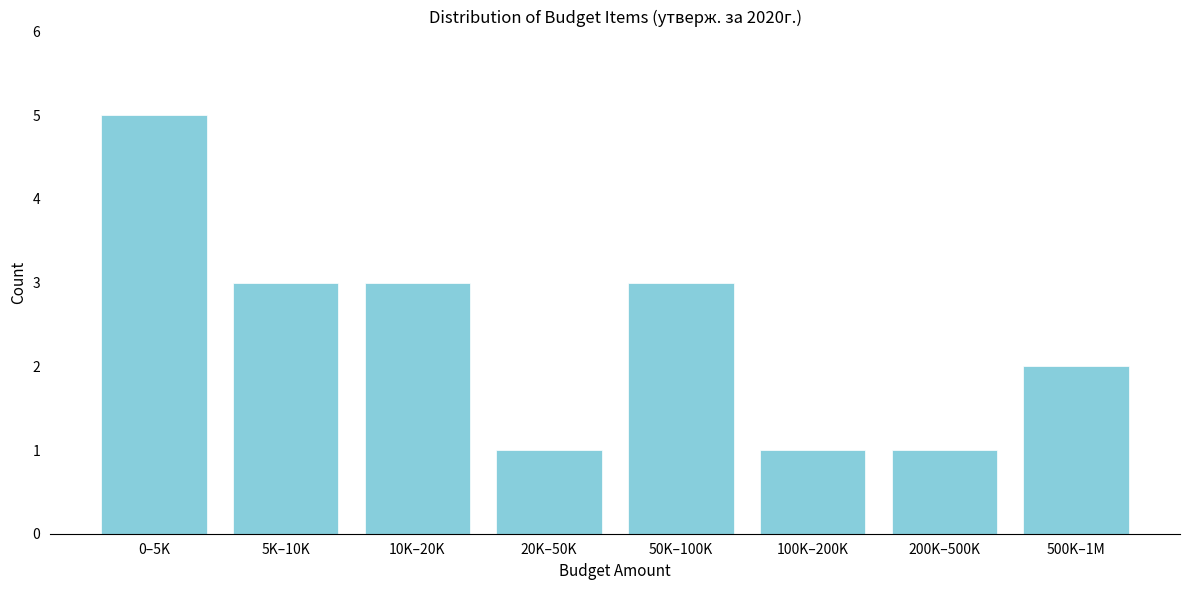

Reading left to right, transcribe all the data shown in this chart.

0–5K=5	5K–10K=3	10K–20K=3	20K–50K=1	50K–100K=3	100K–200K=1	200K–500K=1	500K–1M=2